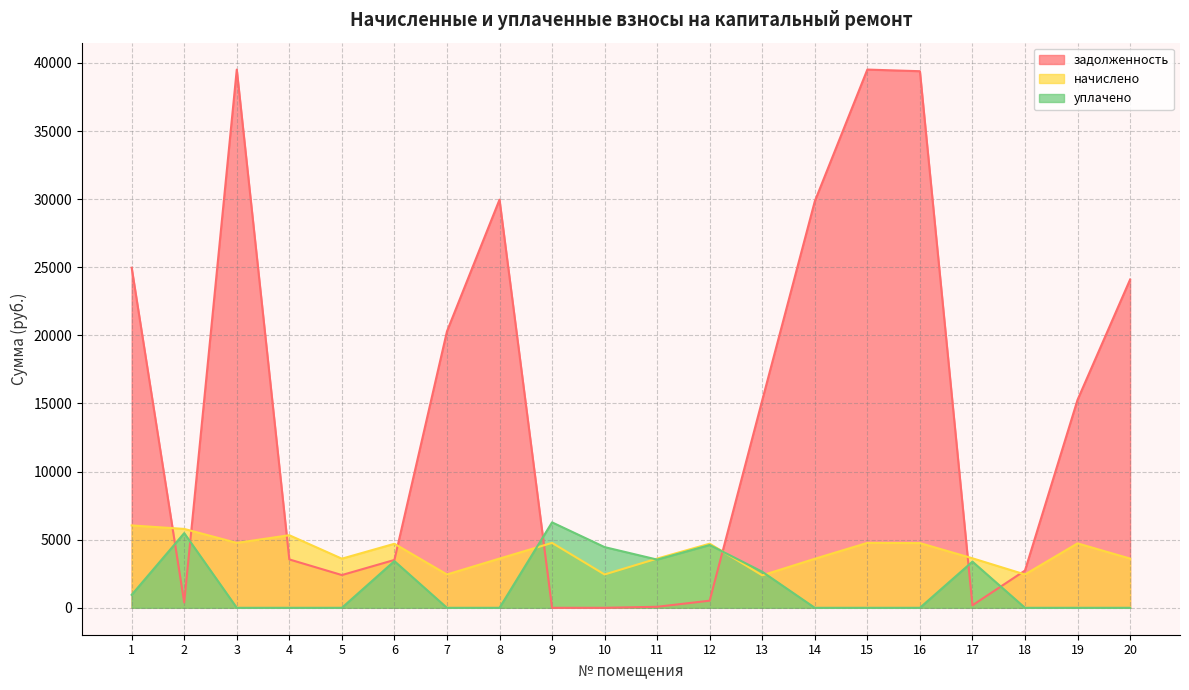

Where is the first local maximum for уплачено?

2